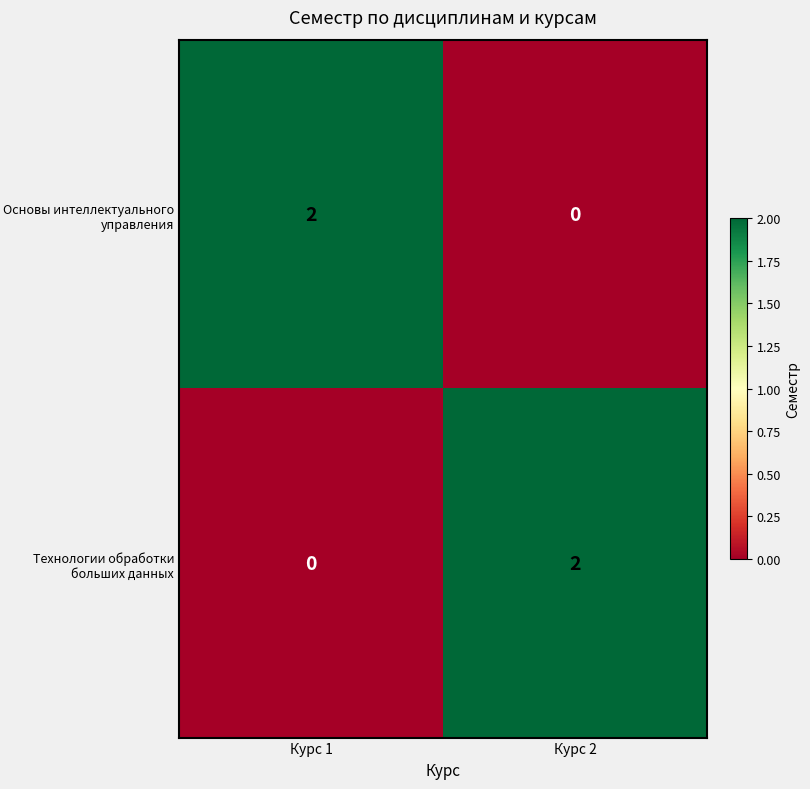

Where is Технологии обработки больших данных nearest to the value 1?

Курс 1